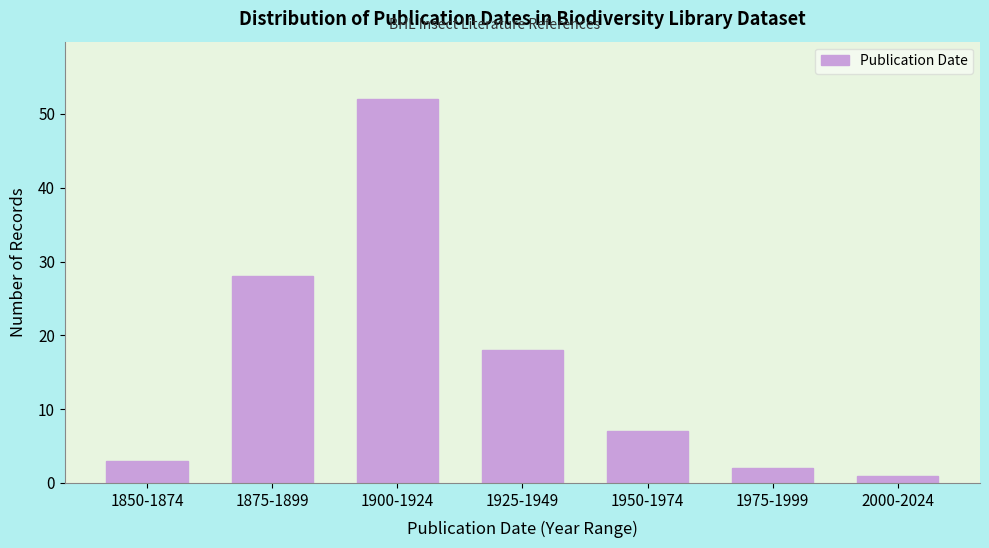

Reading left to right, transcribe all the data shown in this chart.

1850-1874=3	1875-1899=28	1900-1924=52	1925-1949=18	1950-1974=7	1975-1999=2	2000-2024=1